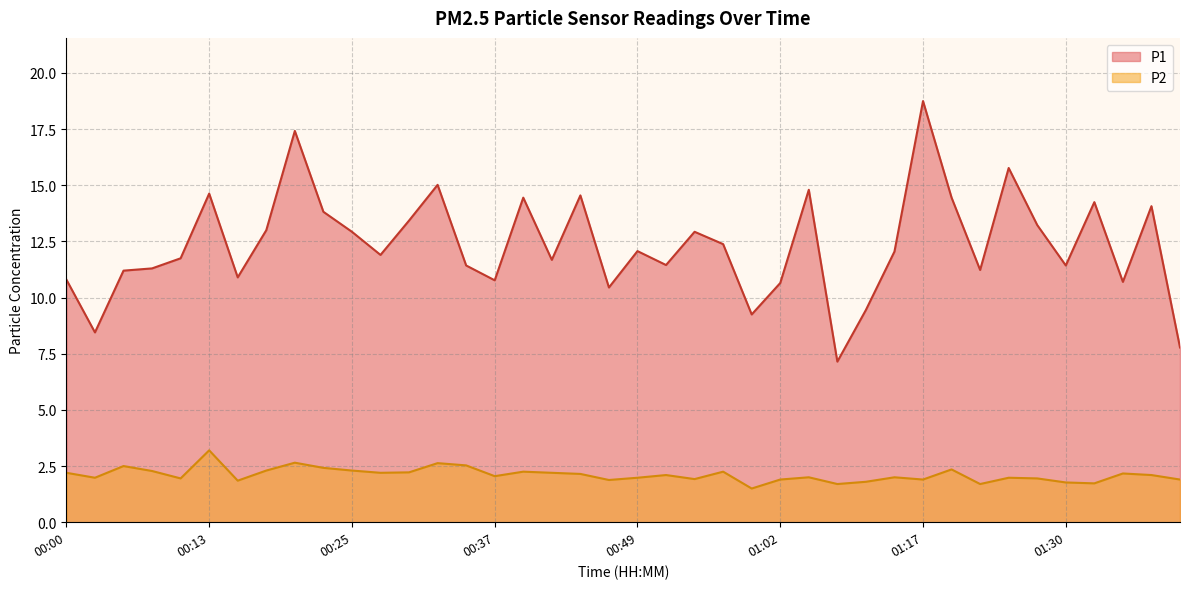

What is the average value of the P2 series?

2.1